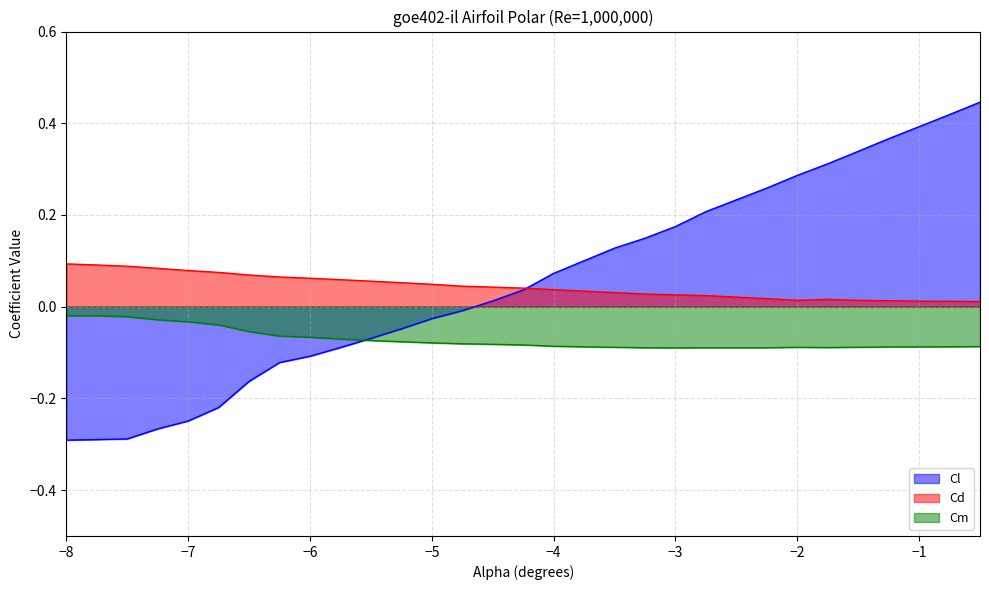

In Cd, how many points are higher than both neighbors (excluding endpoints)?

1